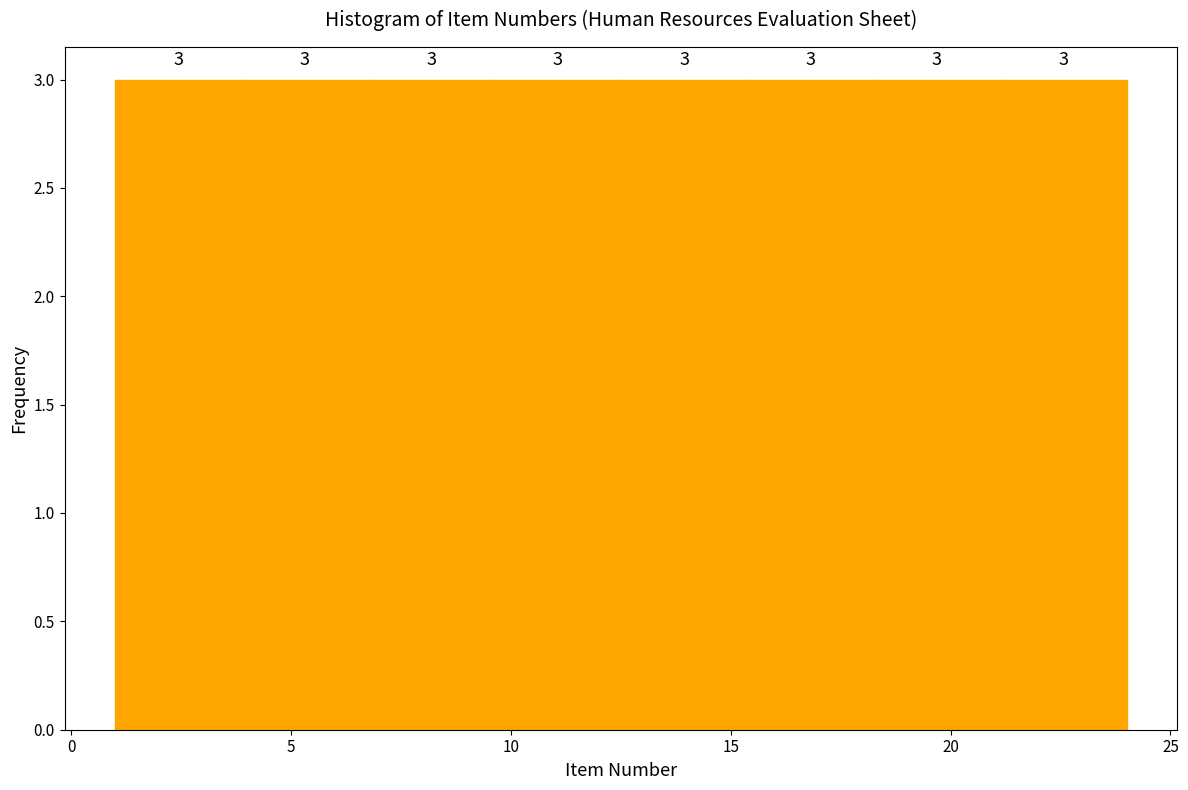

Reading left to right, list every bar in this chart as the range it spans on the x-axis followed by its height. The bar edges are not printed on the chart, so give them approximately, as read against the axis.

1.0 to 4.0: 3
4.0 to 7.0: 3
7.0 to 9.5: 3
9.5 to 12.5: 3
12.5 to 15.5: 3
15.5 to 18.5: 3
18.5 to 21.0: 3
21.0 to 24.0: 3